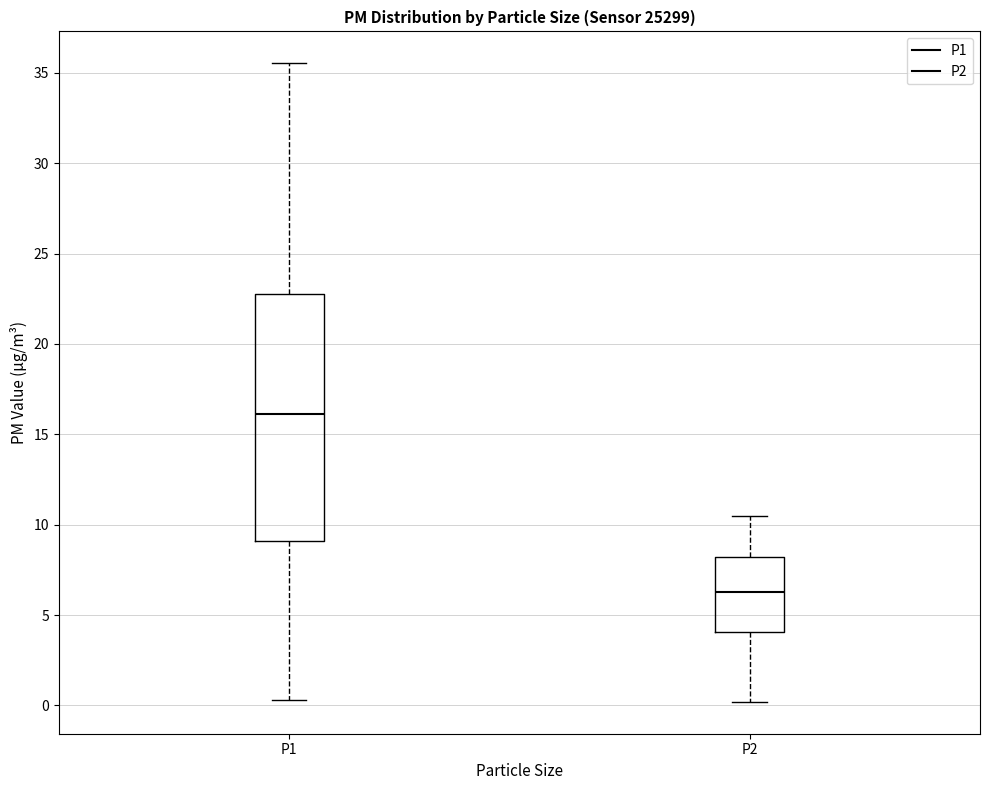

Reading left to right, read every box against the y-axis: the position of its median line, the range the box covers, and the ends of its whiskers. The values are not printed on the chart, so give them approximately, as read against the axis.

P1: median 16.0, box 9.0 to 23.0, whiskers 0.5 to 35.5
P2: median 6.5, box 4.0 to 8.0, whiskers 0.0 to 10.5